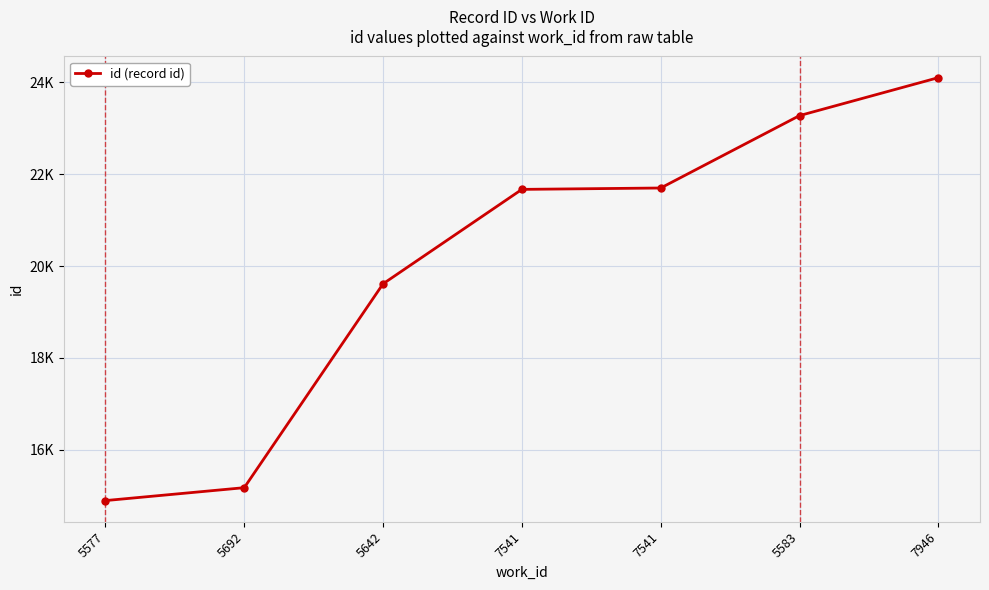

Does the chart have visible grid lines?

Yes